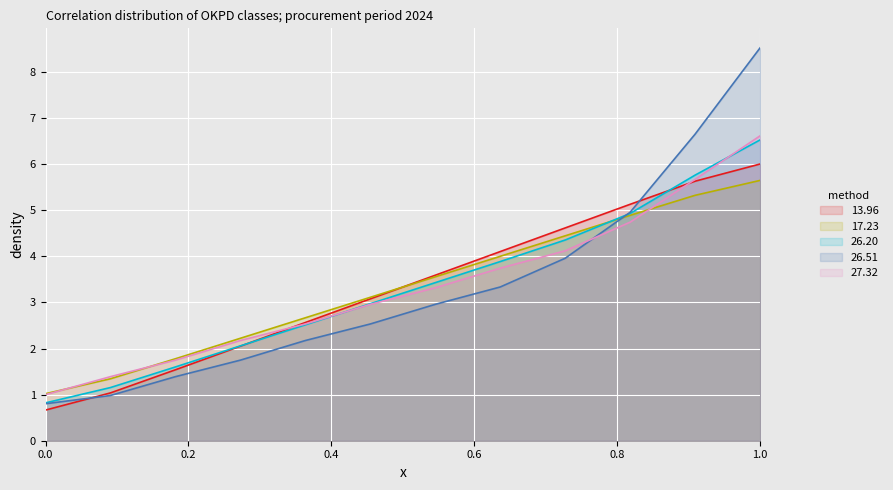

The 13.96 series shows 5.1 at 2024-04-18. True or false?

True